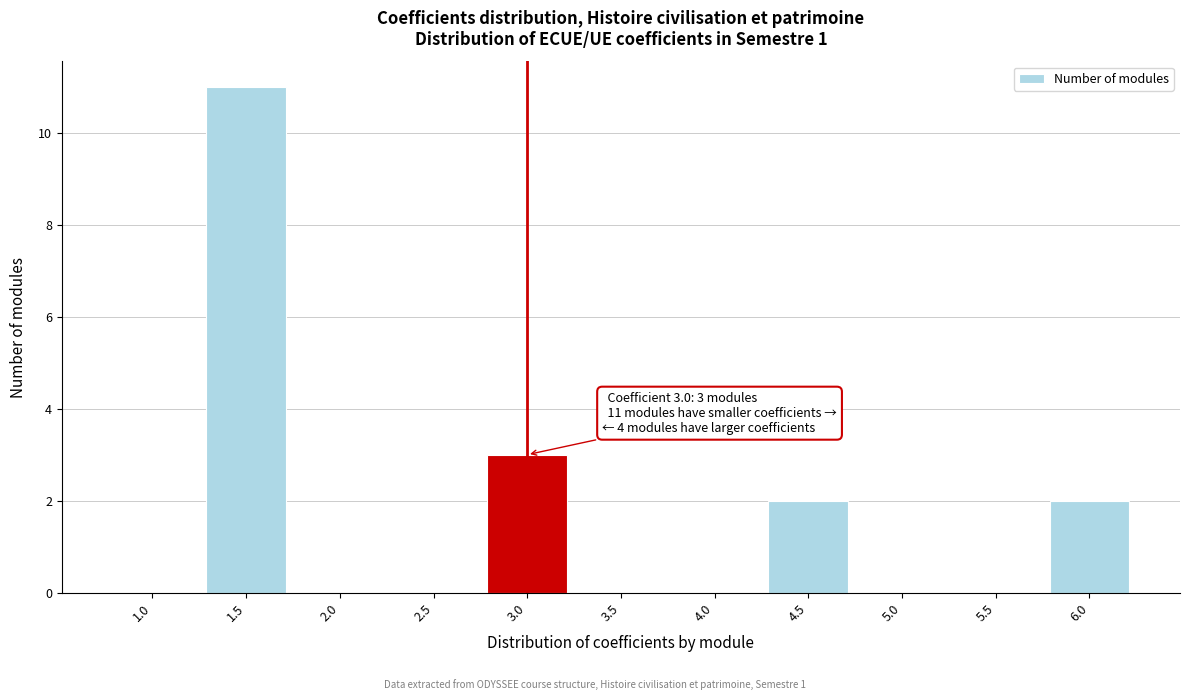

Reading right to left, list all the values displayed in this chart.

6.0=2	5.5=0	5.0=0	4.5=2	4.0=0	3.5=0	3.0=3	2.5=0	2.0=0	1.5=11	1.0=0